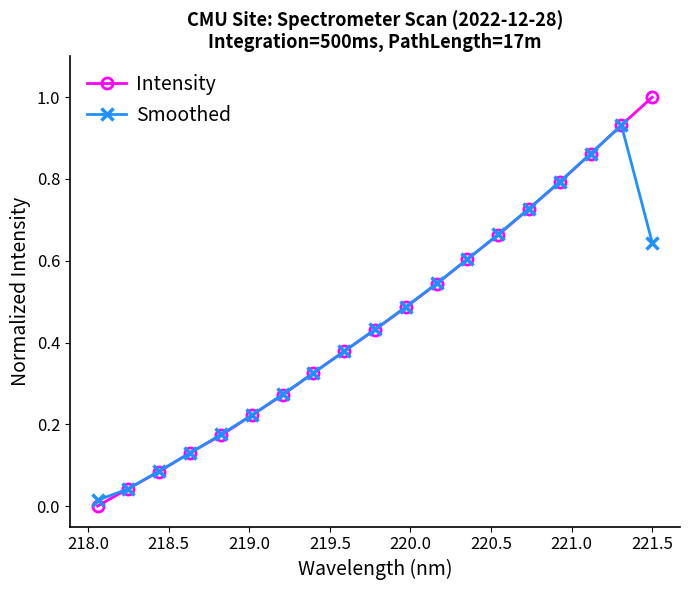

What are all the series names shown in the legend?

Intensity, Smoothed